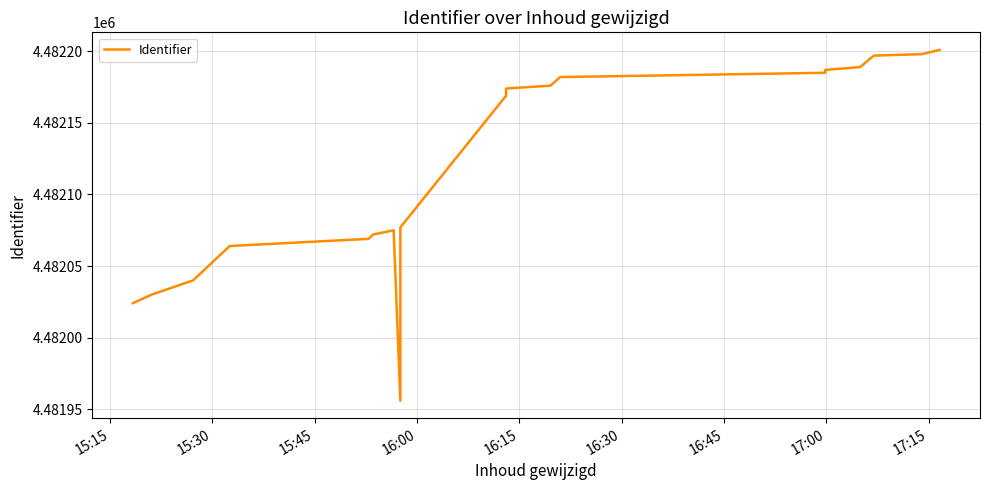

The chart shows a value of 6728310 at 9. True or false?

False